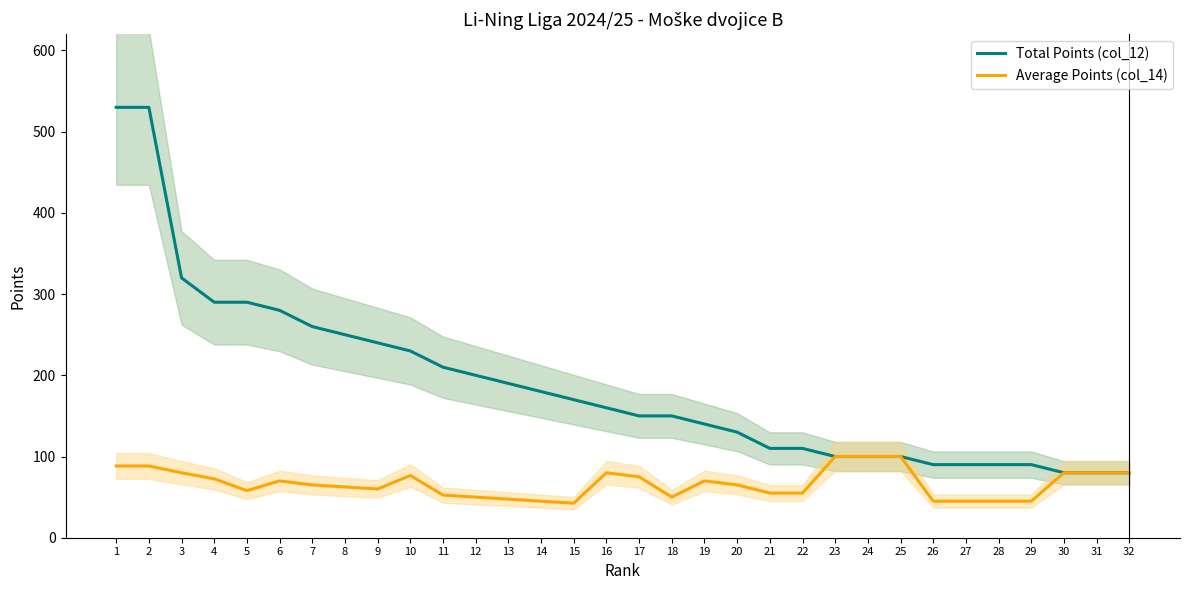

At how many categories does at least one series exceed 98?

25